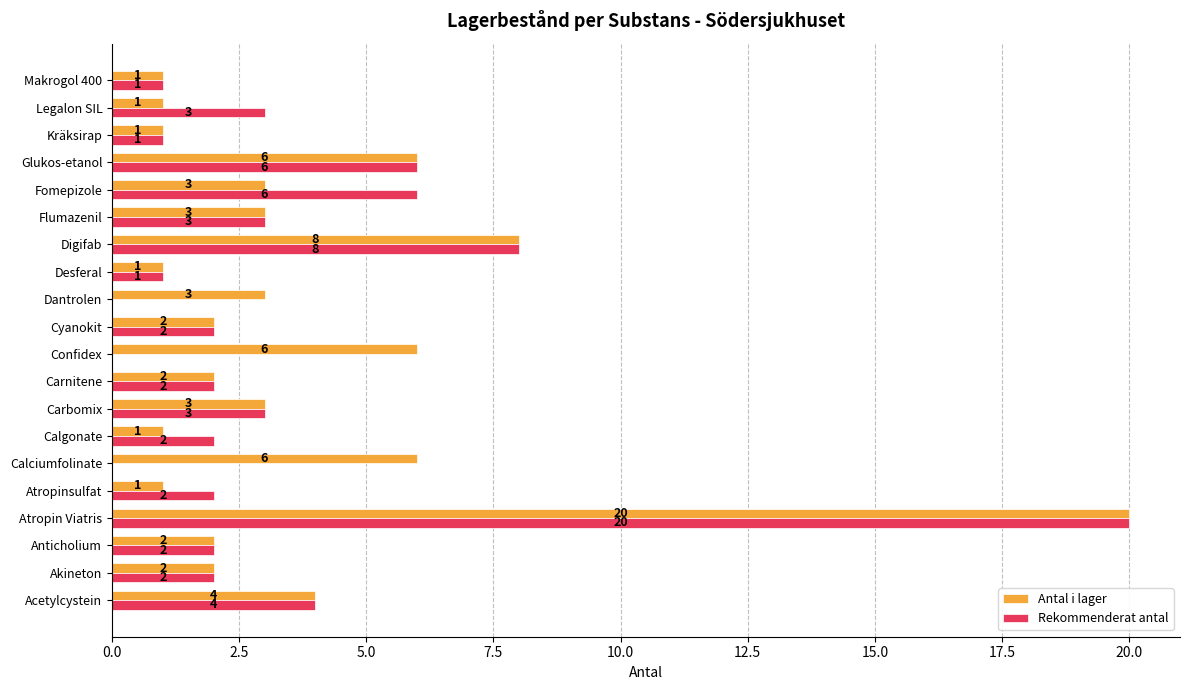

Is it true that Antal i lager equals 1 at Desferal?

True